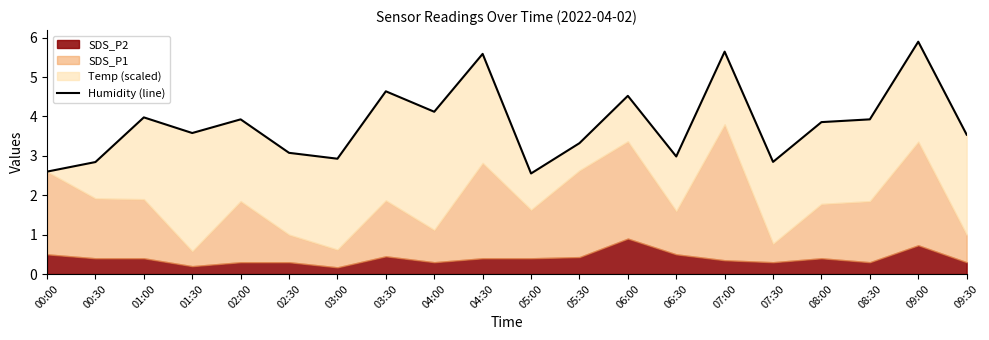

What is the change in value from 02:30 to 09:30?

+0.5